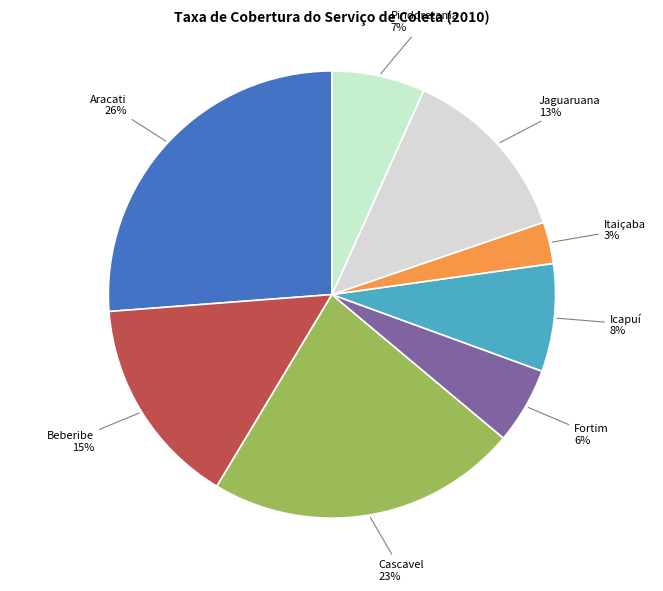

Rank the categories by value from highest to lowest.

Aracati, Cascavel, Beberibe, Jaguaruana, Icapuí, Pindoretama, Fortim, Itaiçaba